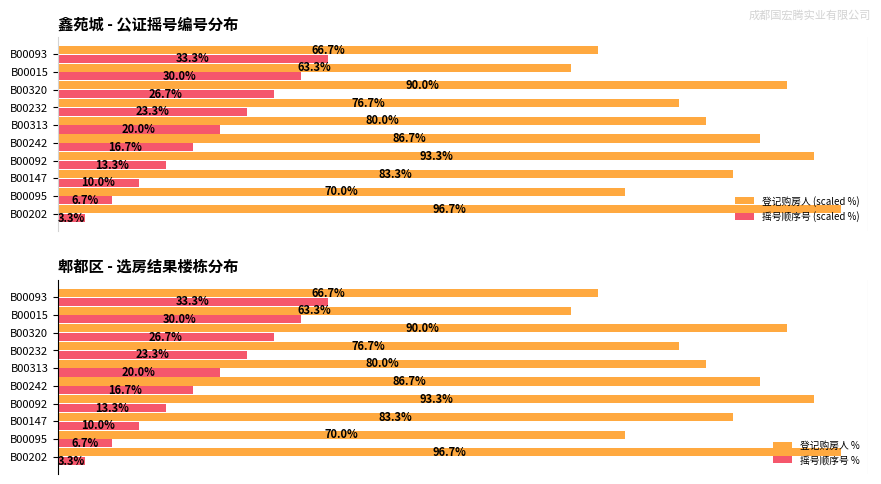

Where is 登记购房人 (scaled %) nearest to the value 80?

B00313